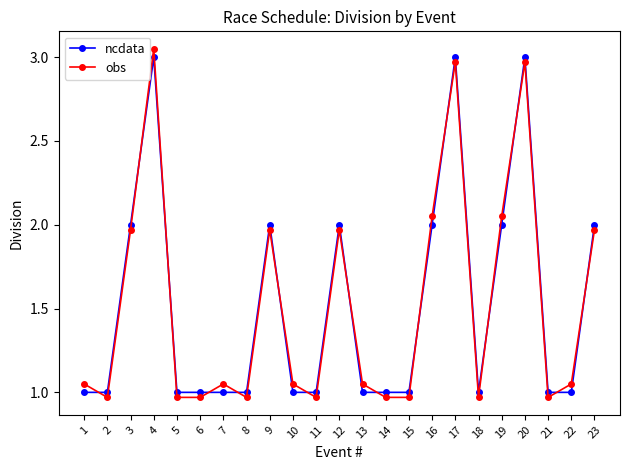

True or false: ncdata and obs cross at least once.

True